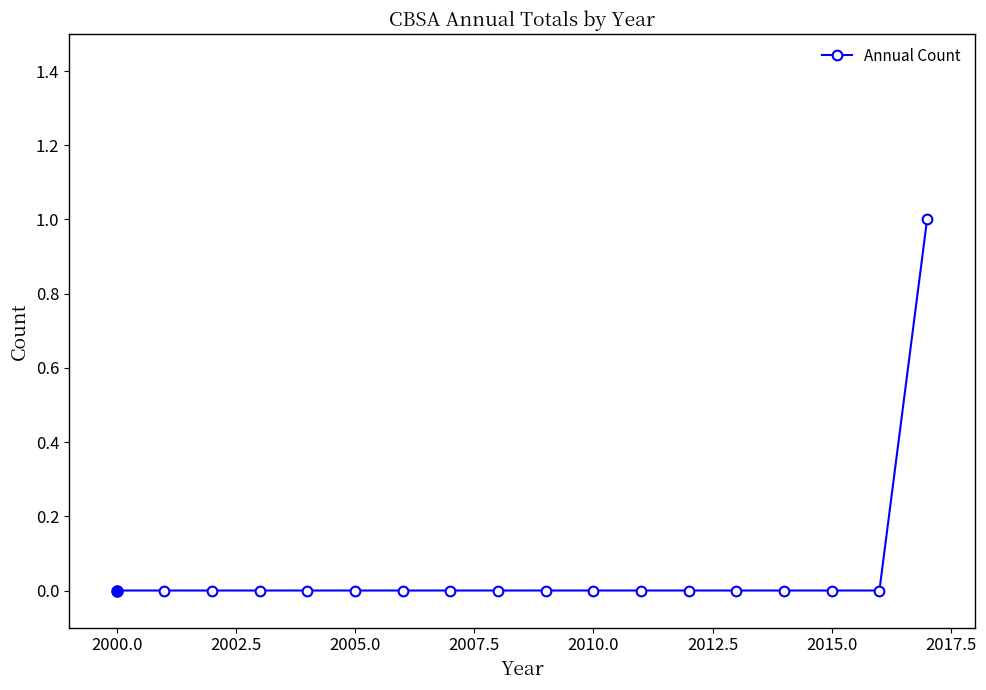

How many categories are shown in the chart?

18